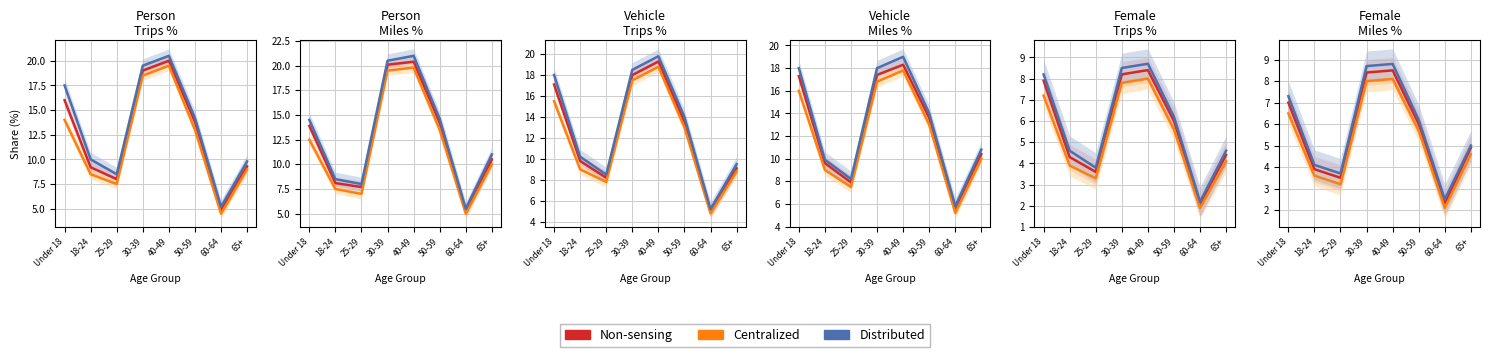

How many lines are shown in the chart?

3